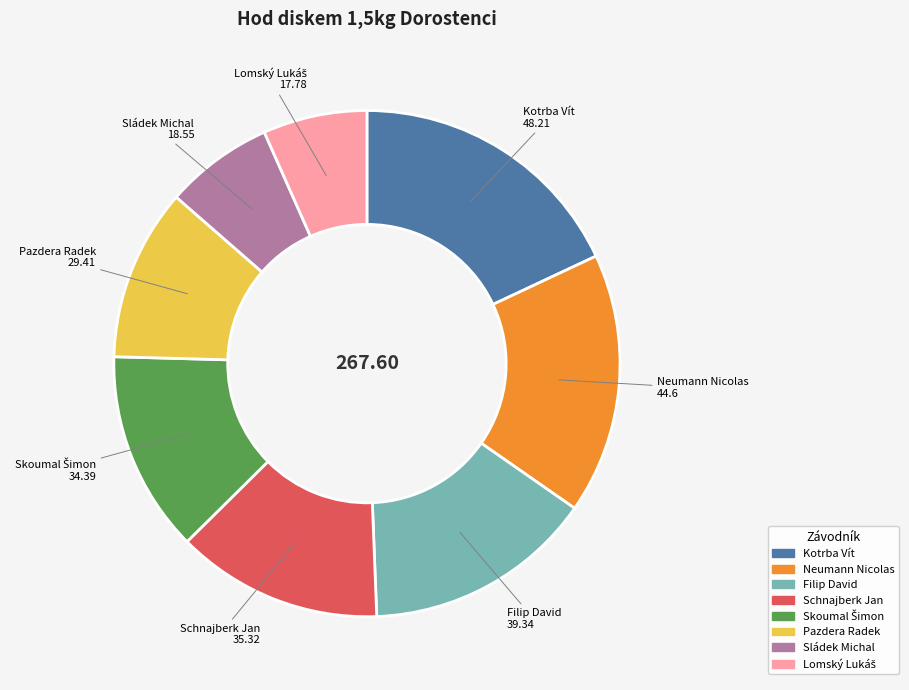

How many segments does this pie chart have?

8